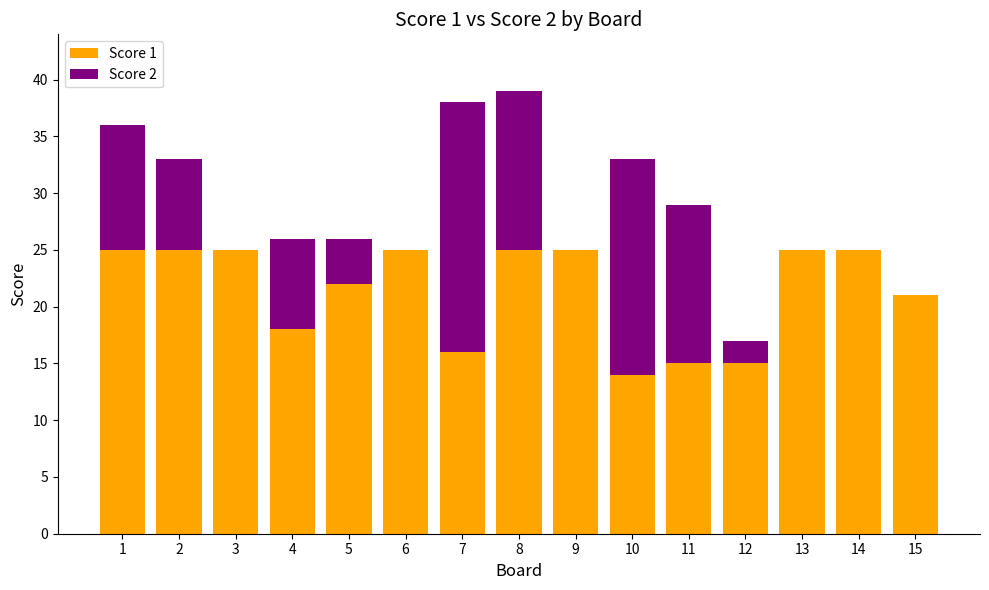

What is the total value across all series at 3?

25